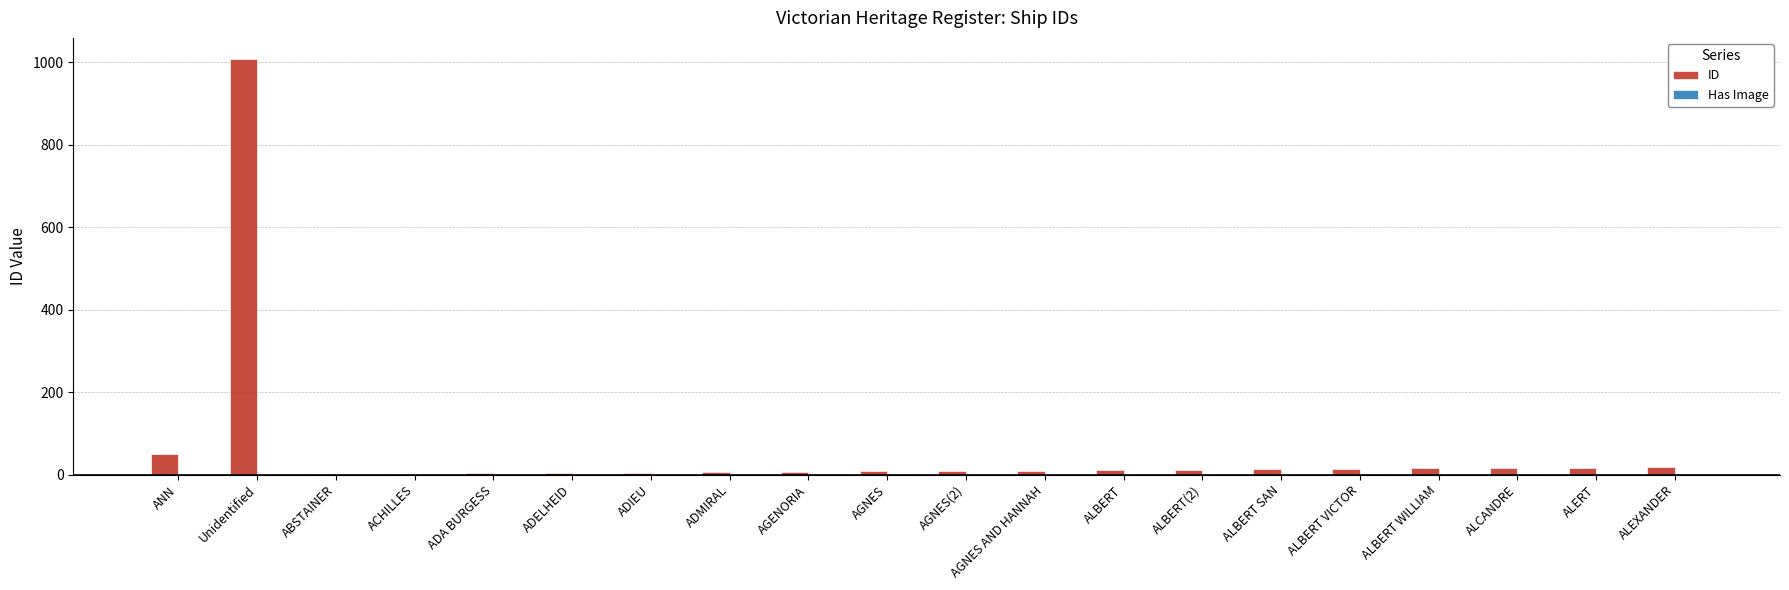

What is the maximum value shown in the chart?

1009